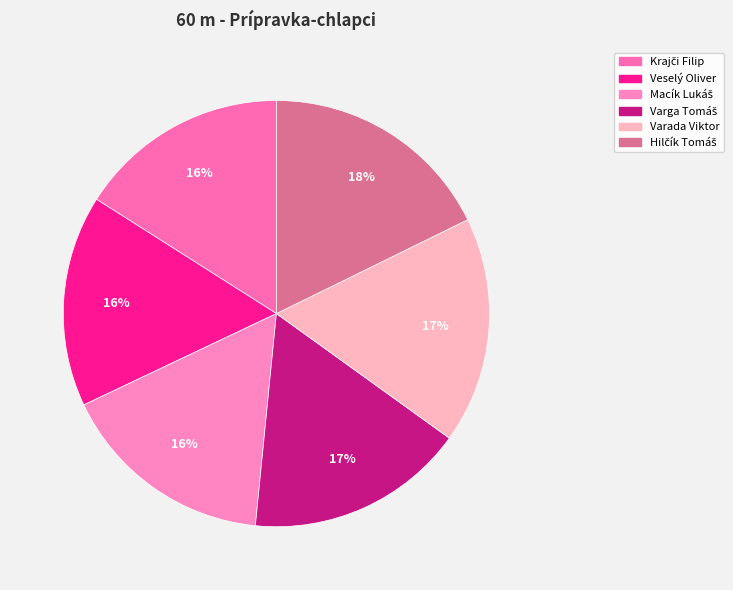

What percentage do Varga Tomáš and Macík Lukáš together represent?

33.0%